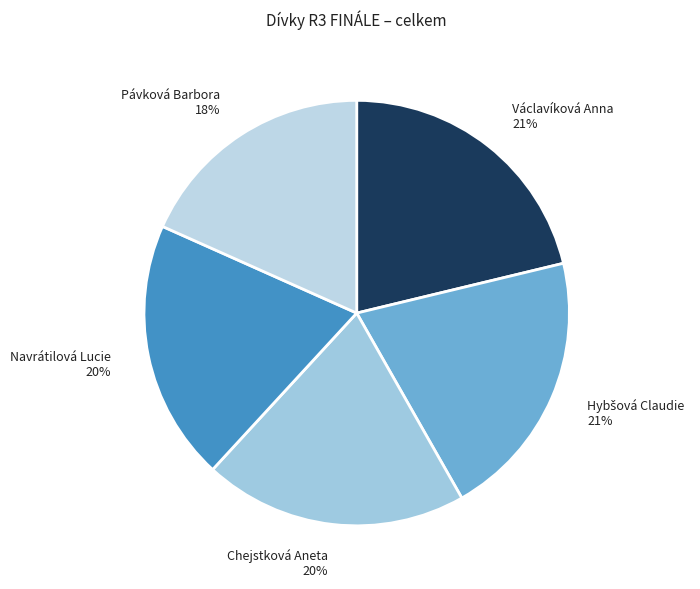

Approximately how many times larger is the value at Václavíková Anna 21% compared to Chejstková Aneta 20%?

1.1